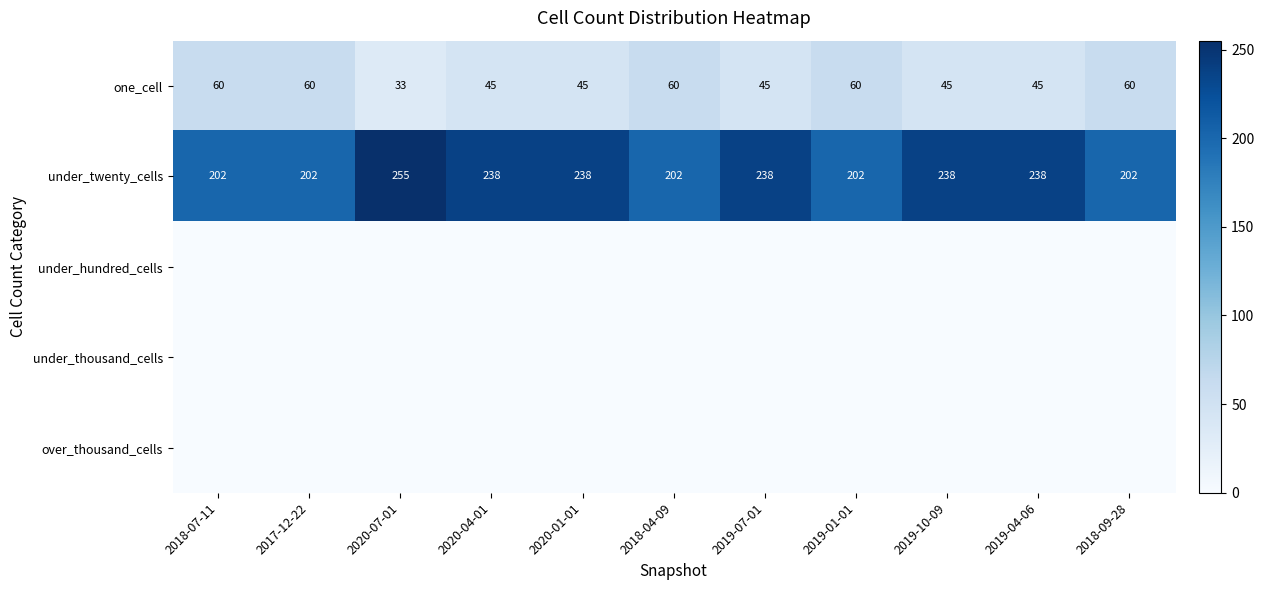

What is the minimum value for one_cell?

33